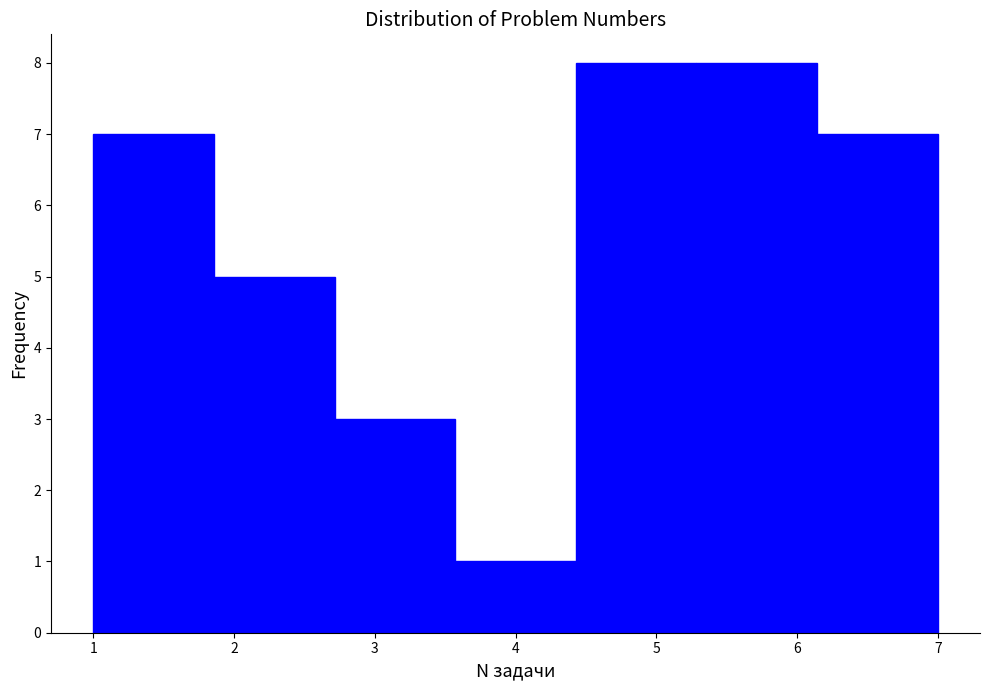

Reading left to right, transcribe this chart: for each bar, give the range it covers on the x-axis and its height. Neither the bar edges nor the heights are printed on the chart, so give them approximately, as read against the axes.

1.0 to 1.9: 7
1.9 to 2.7: 5
2.7 to 3.6: 3
3.6 to 4.4: 1
4.4 to 5.3: 8
5.3 to 6.1: 8
6.1 to 7.0: 7